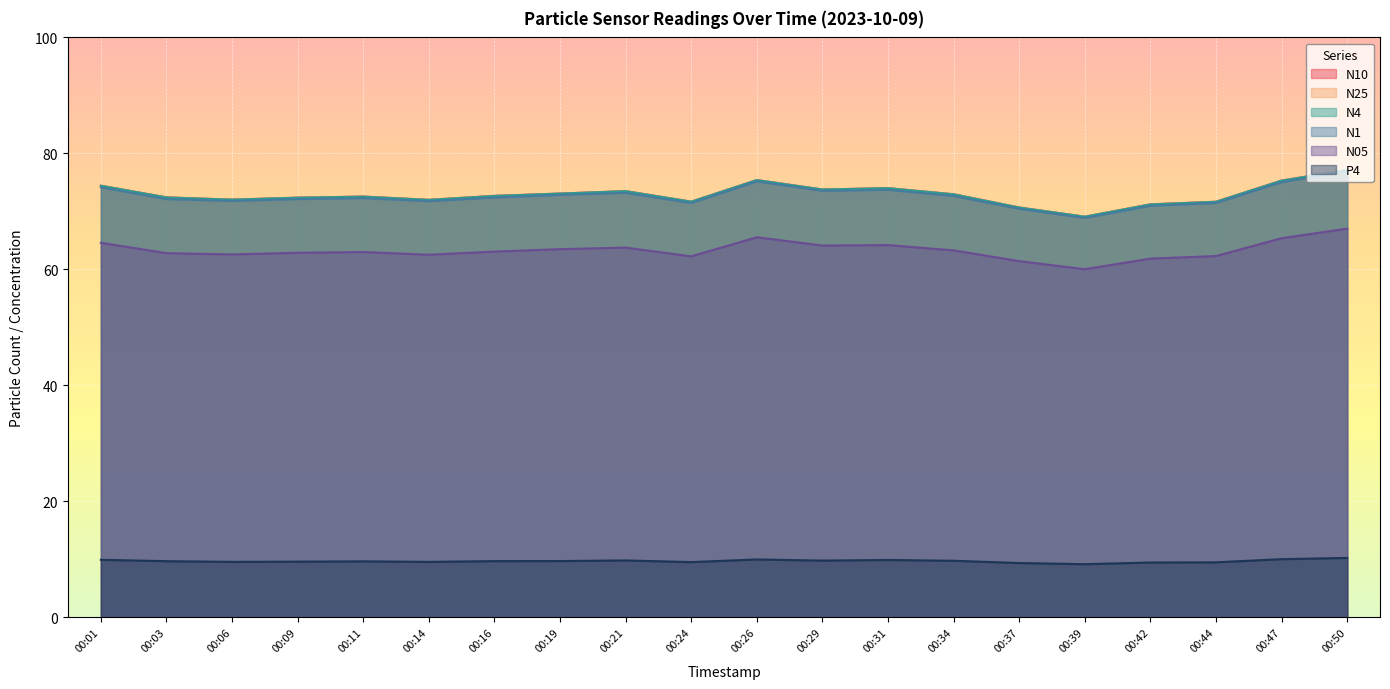

Reading right to left, extract all data points from this chart.

N10: 00:50=77.2	00:47=75.3	00:44=71.7	00:42=71.2	00:39=69.1	00:37=70.7	00:34=73.0	00:31=74.0	00:29=73.8	00:26=75.4	00:24=71.7	00:21=73.5	00:19=73.1	00:16=72.7	00:14=72.0	00:11=72.6	00:09=72.4	00:06=72.0	00:03=72.4	00:01=74.4
N25: 00:50=77.1	00:47=75.3	00:44=71.6	00:42=71.2	00:39=69.0	00:37=70.6	00:34=72.9	00:31=74.0	00:29=73.7	00:26=75.4	00:24=71.6	00:21=73.5	00:19=73.0	00:16=72.6	00:14=72.0	00:11=72.5	00:09=72.3	00:06=72.0	00:03=72.4	00:01=74.4
N4: 00:50=77.1	00:47=75.3	00:44=71.7	00:42=71.2	00:39=69.1	00:37=70.7	00:34=72.9	00:31=74.0	00:29=73.8	00:26=75.4	00:24=71.7	00:21=73.5	00:19=73.1	00:16=72.7	00:14=72.0	00:11=72.5	00:09=72.4	00:06=72.0	00:03=72.4	00:01=74.4
N1: 00:50=76.9	00:47=75.0	00:44=71.5	00:42=71.0	00:39=68.9	00:37=70.5	00:34=72.7	00:31=73.7	00:29=73.5	00:26=75.2	00:24=71.4	00:21=73.2	00:19=72.8	00:16=72.4	00:14=71.8	00:11=72.3	00:09=72.1	00:06=71.8	00:03=72.1	00:01=74.2
N05: 00:50=67.0	00:47=65.4	00:44=62.3	00:42=61.9	00:39=60.0	00:37=61.4	00:34=63.3	00:31=64.2	00:29=64.1	00:26=65.5	00:24=62.2	00:21=63.8	00:19=63.5	00:16=63.1	00:14=62.5	00:11=63.0	00:09=62.9	00:06=62.6	00:03=62.8	00:01=64.6
P4: 00:50=10.2	00:47=10.0	00:44=9.5	00:42=9.5	00:39=9.2	00:37=9.4	00:34=9.8	00:31=9.9	00:29=9.8	00:26=10.0	00:24=9.5	00:21=9.8	00:19=9.7	00:16=9.7	00:14=9.6	00:11=9.7	00:09=9.6	00:06=9.6	00:03=9.7	00:01=9.9